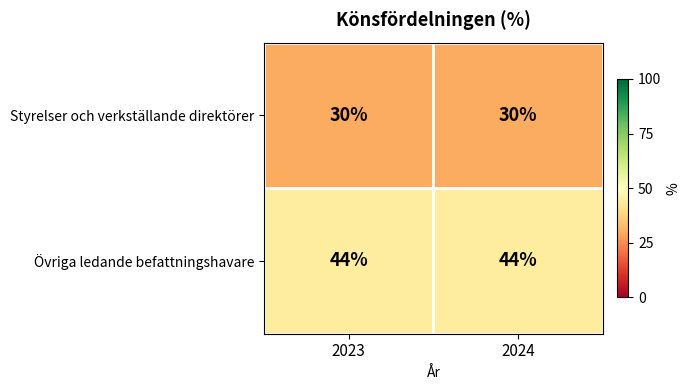

What is the greatest value displayed?

44